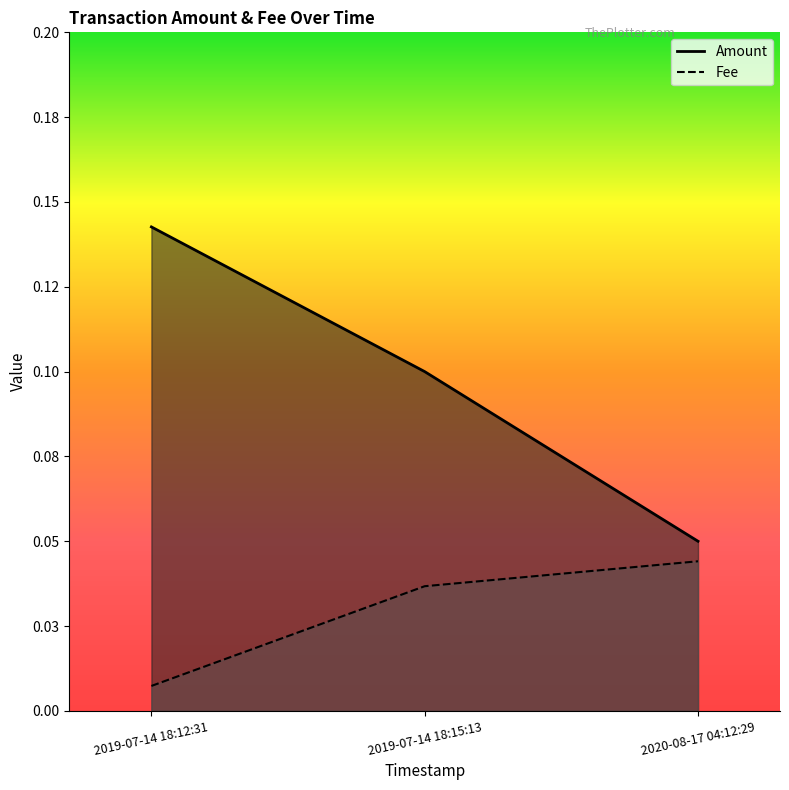

Which category has the lowest value across all series?

2019-07-14 18:12:31